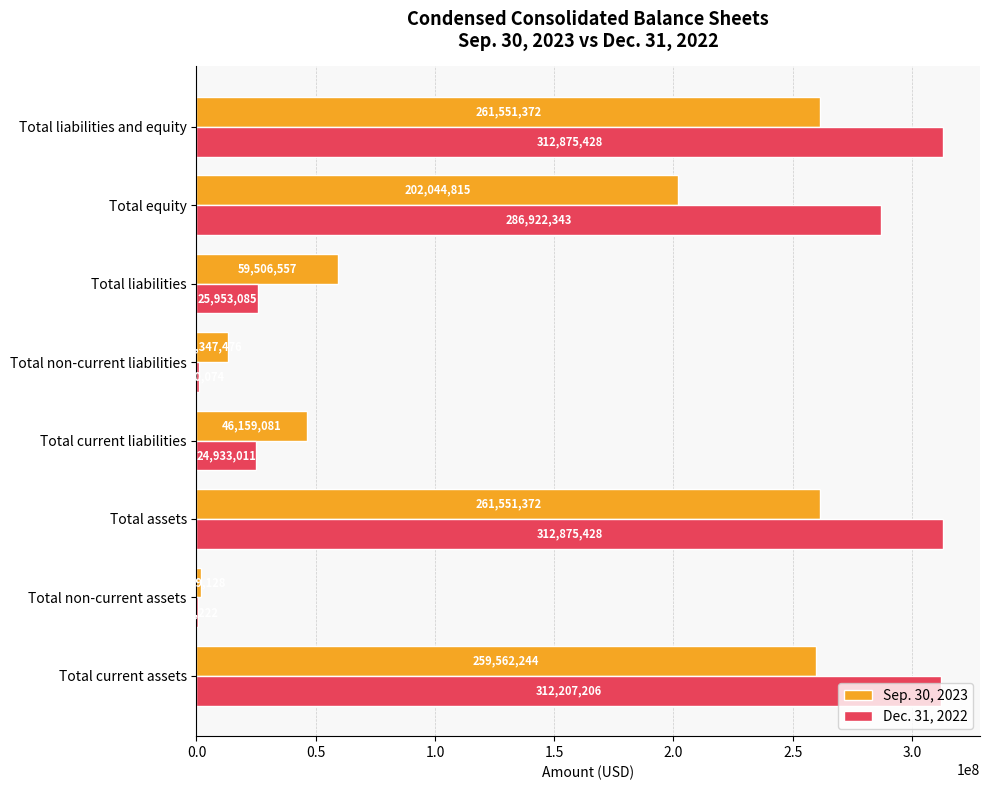

Which series has the largest range (max minus min)?

Dec. 31, 2022